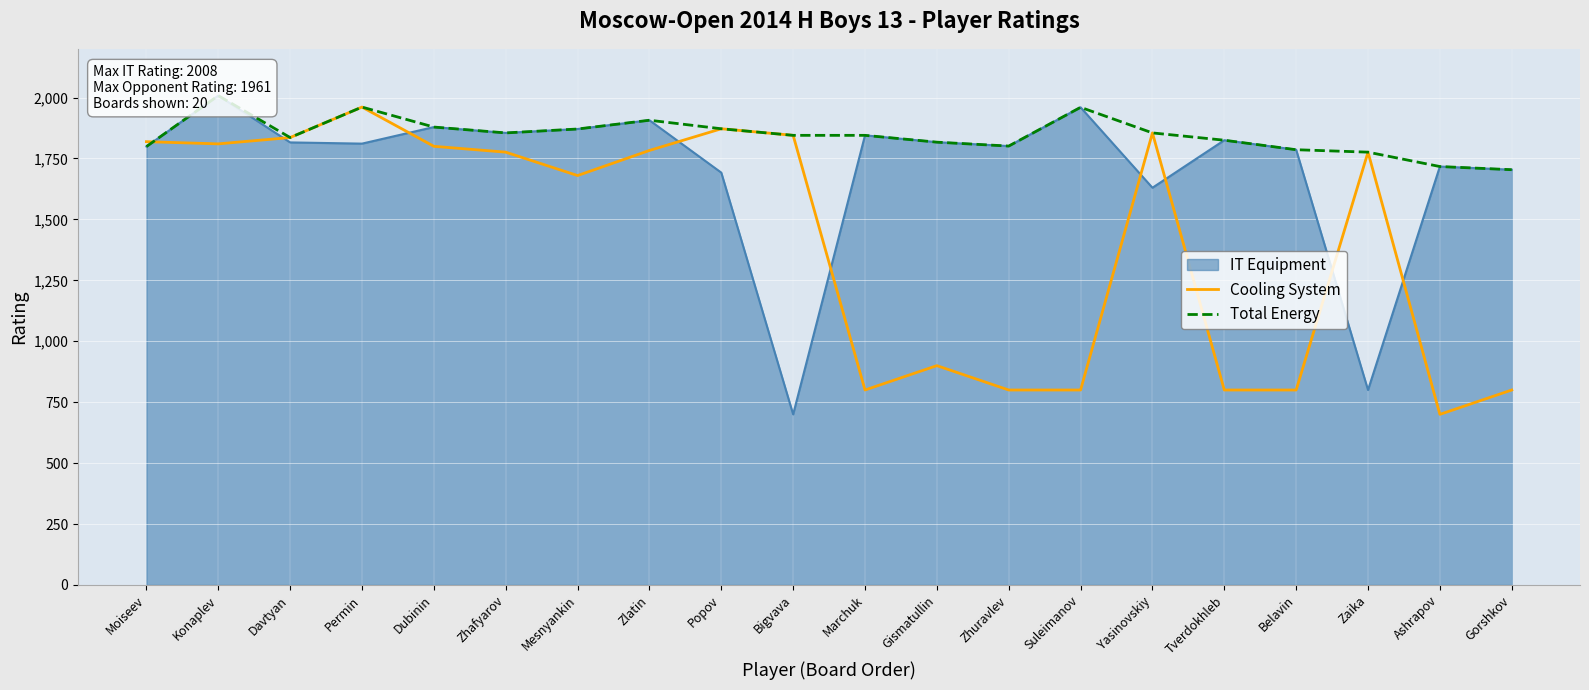

How many lines are shown in the chart?

2